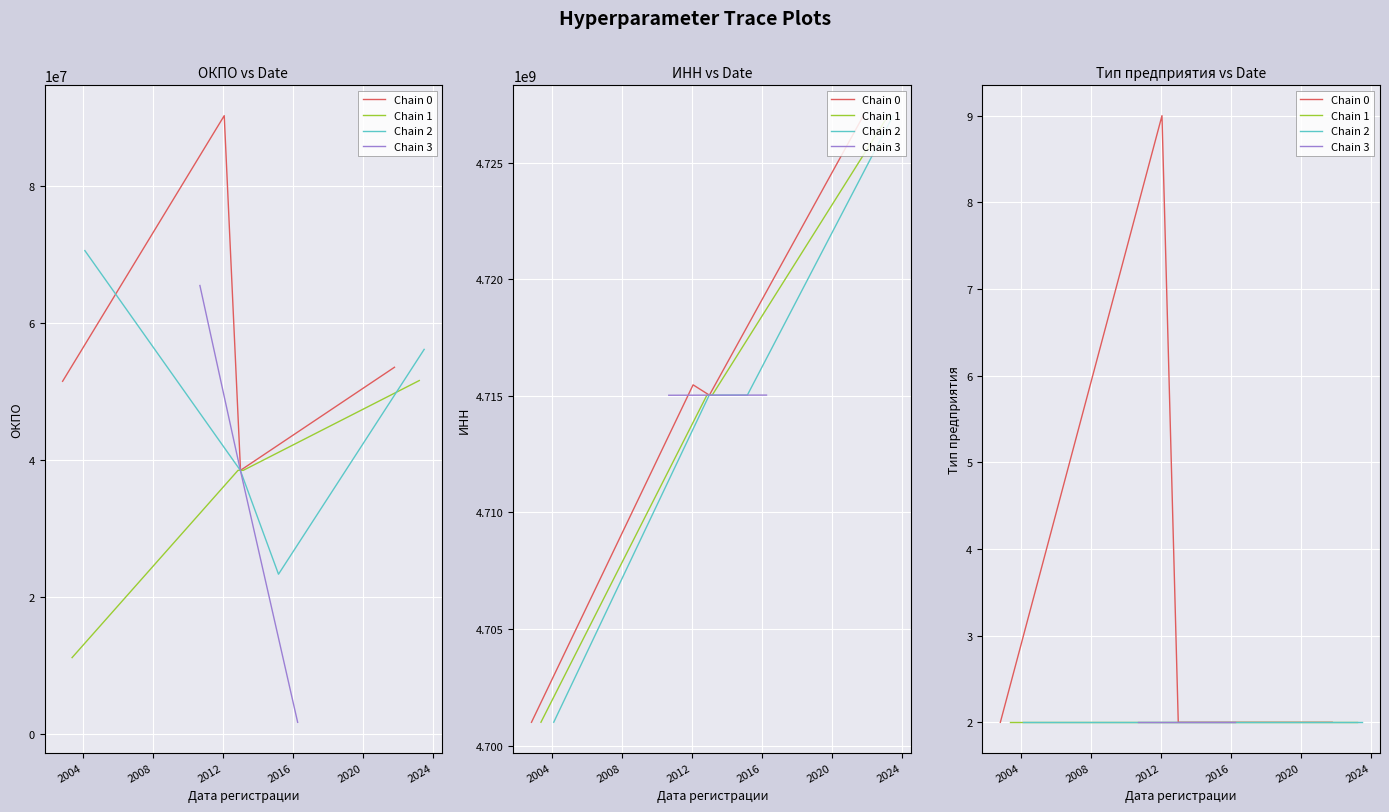

Where is the first local minimum for ИНН?

07.11.2012